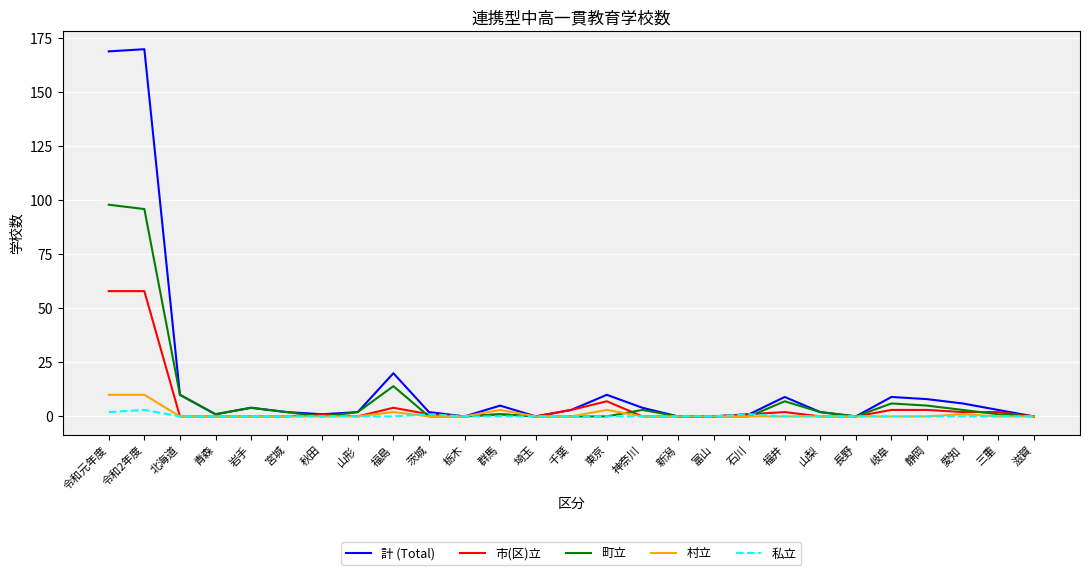

Is it true that 計 (Total) equals 2 at 茨城?

True